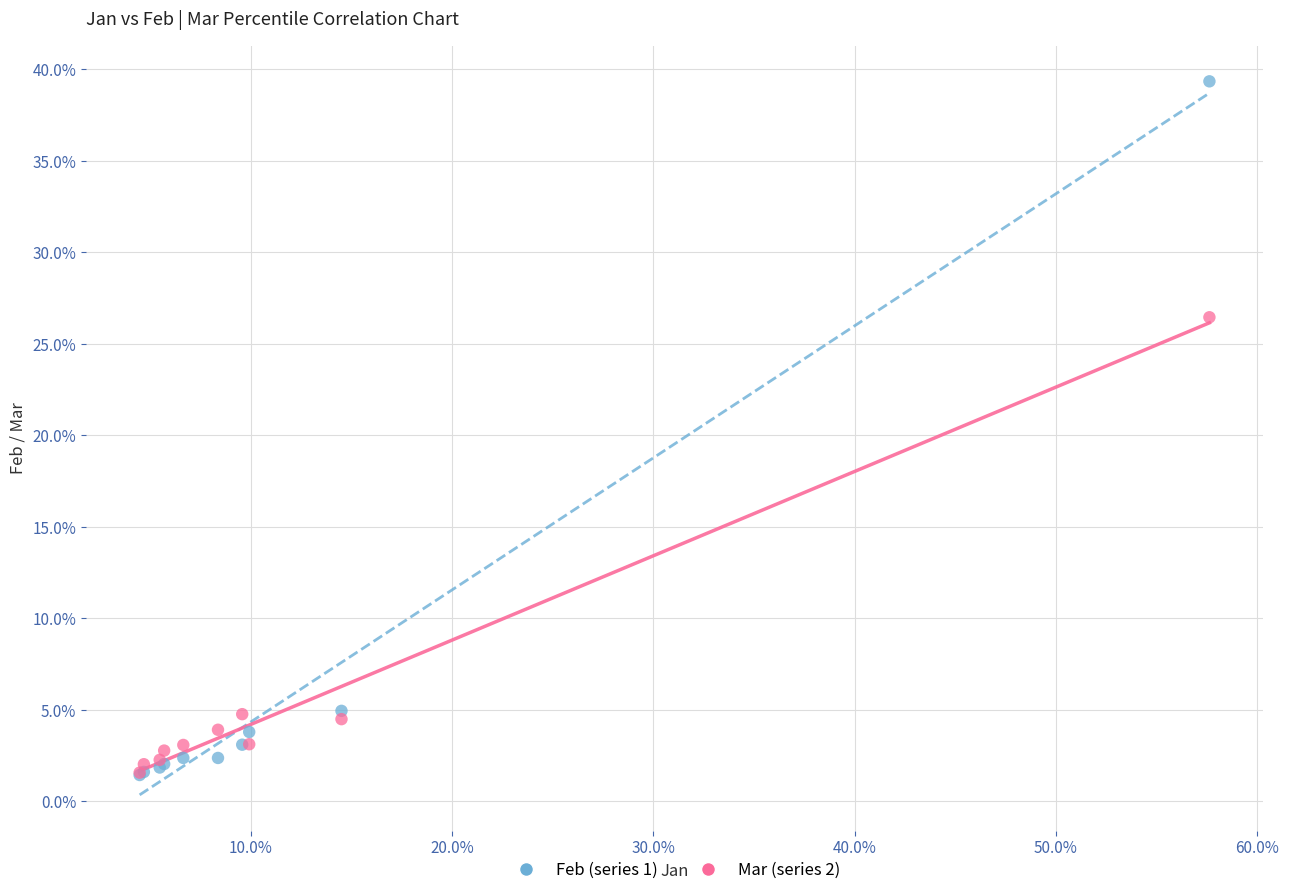

Which series has the largest Y range (max minus min)?

Feb (series 1)